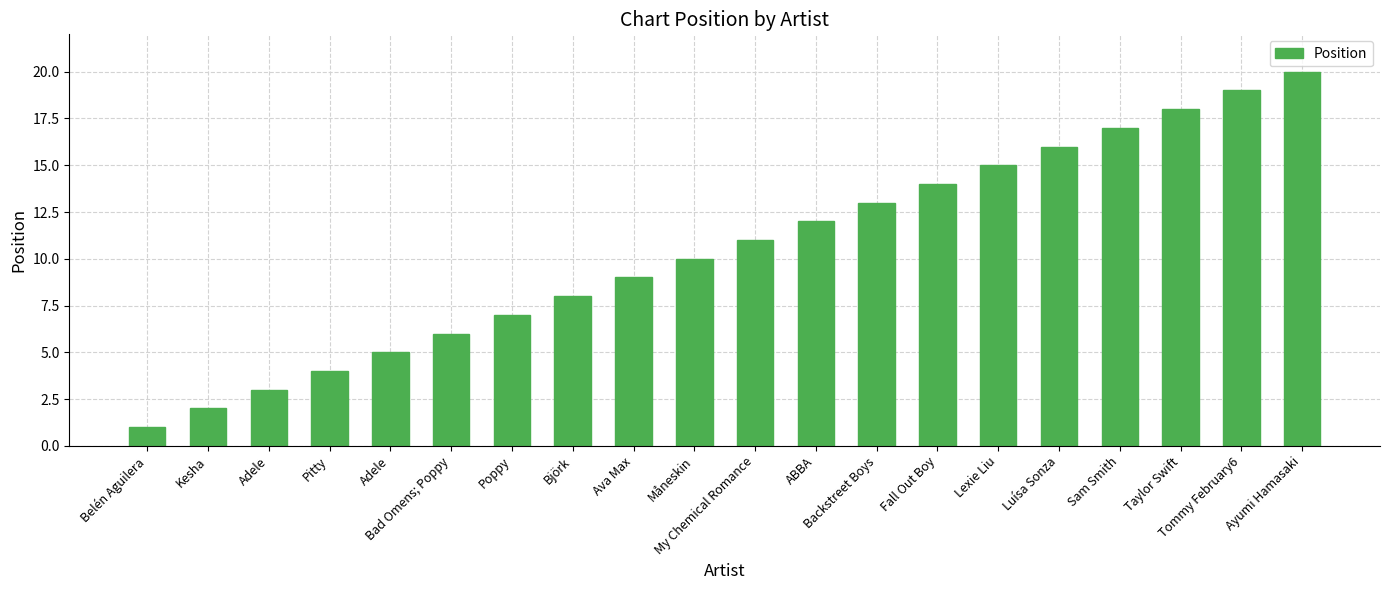

What is the ratio of the value at Ava Max to the value at Belén Aguilera?

9.0